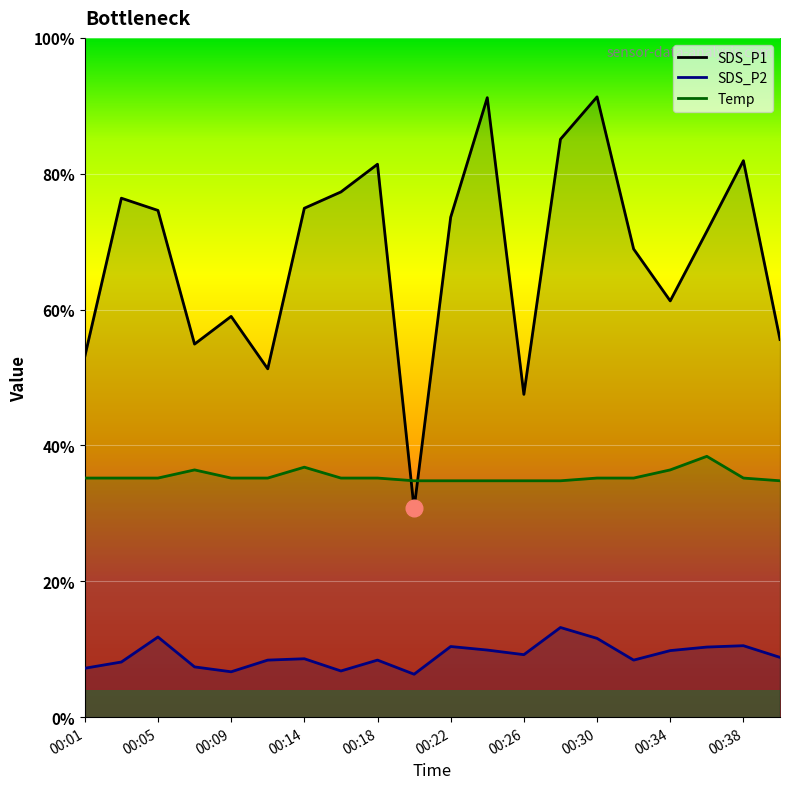

Is it true that SDS_P2 equals 3.1 at 00:18?

False